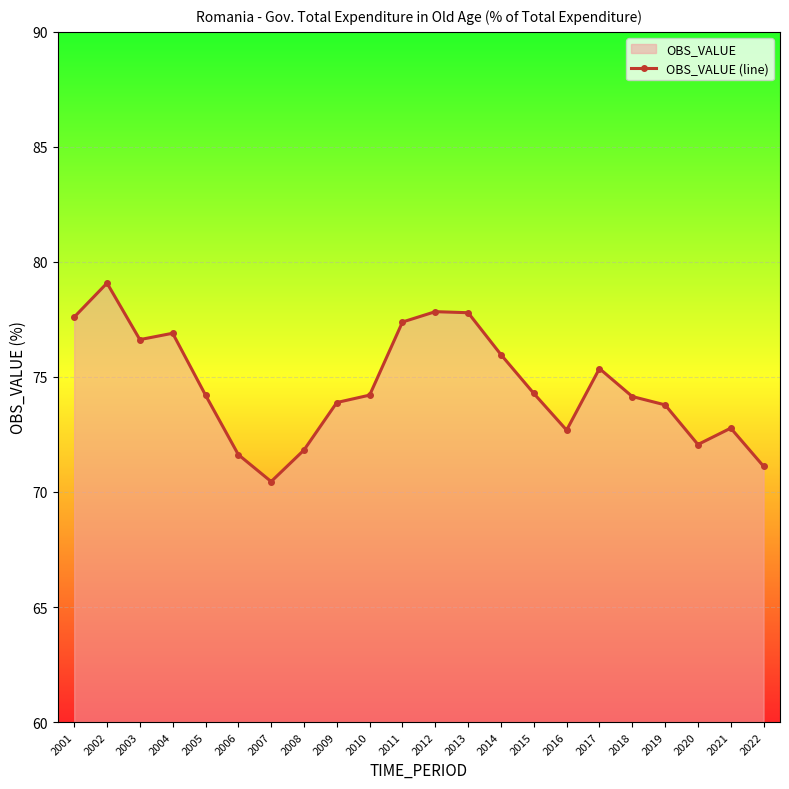

What is the approximate value at 2007?

70.5